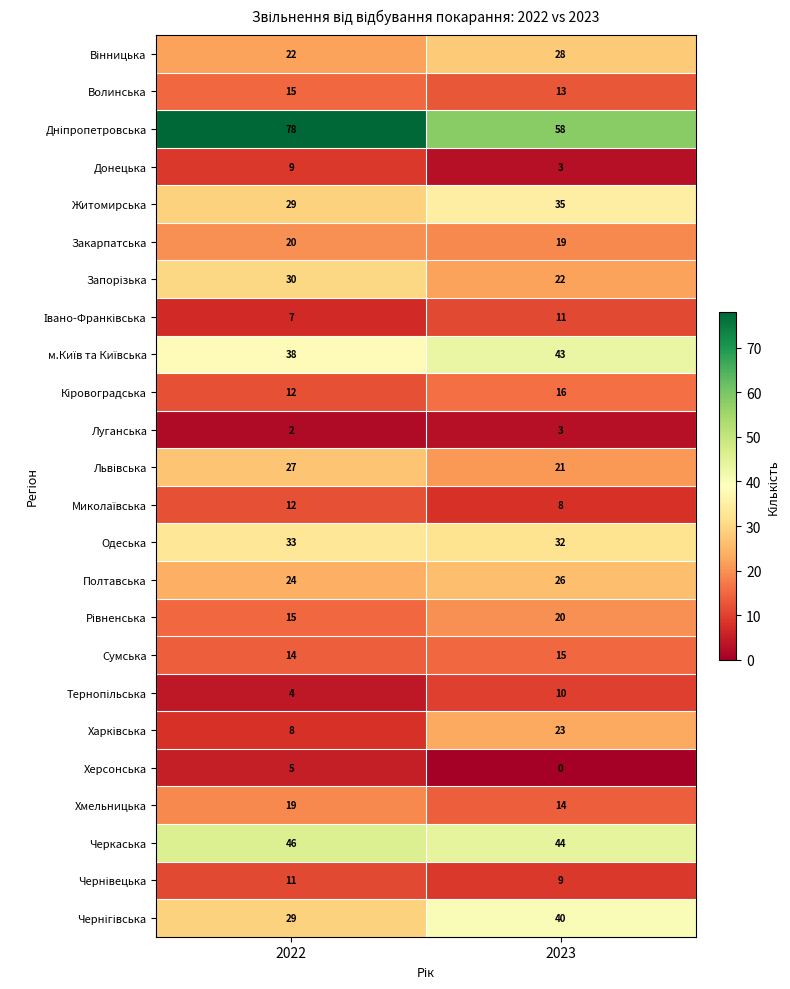

What is the spread (max minus min) of values at 2022?

76